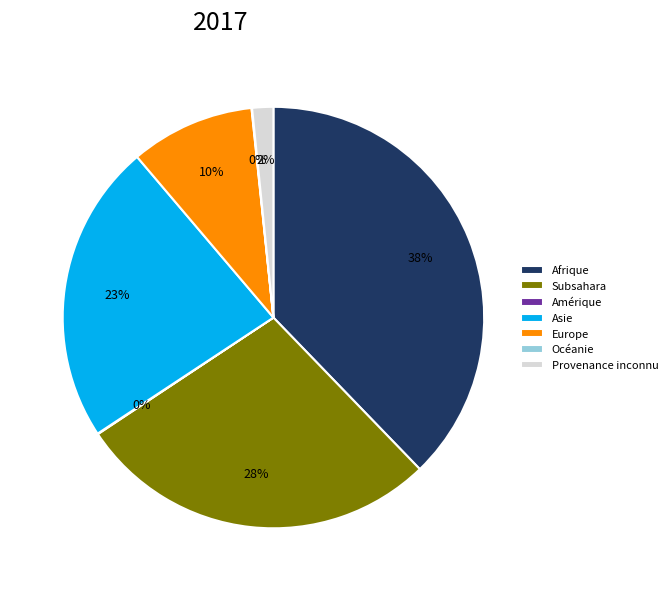

True or false: Subsahara accounts for 28% of the total.

True